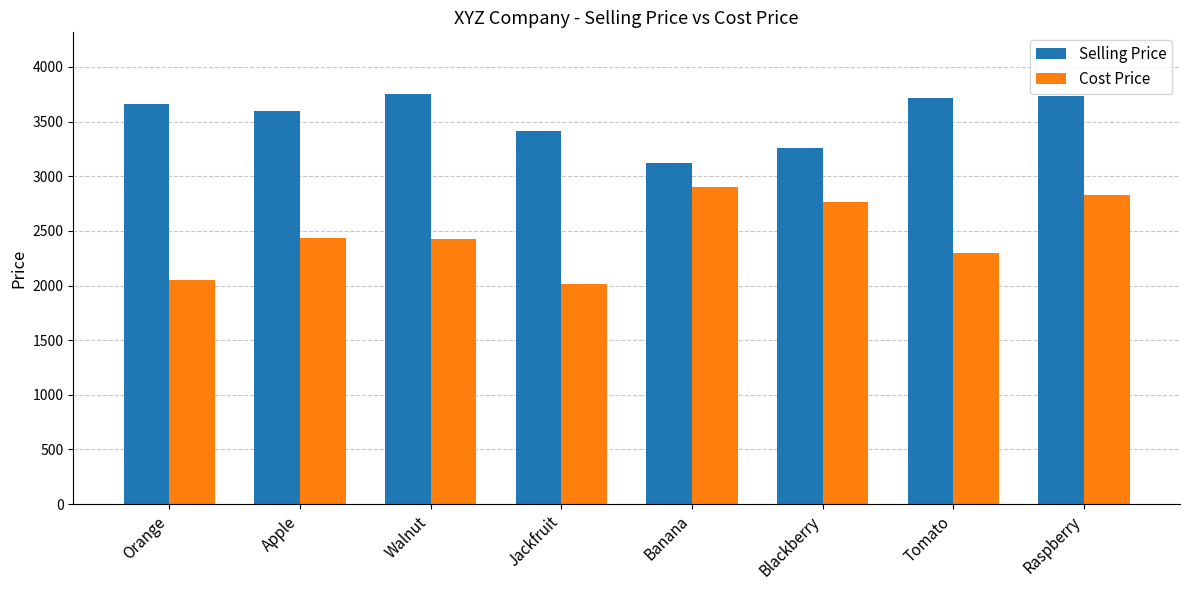

How many bars are there in total?

16